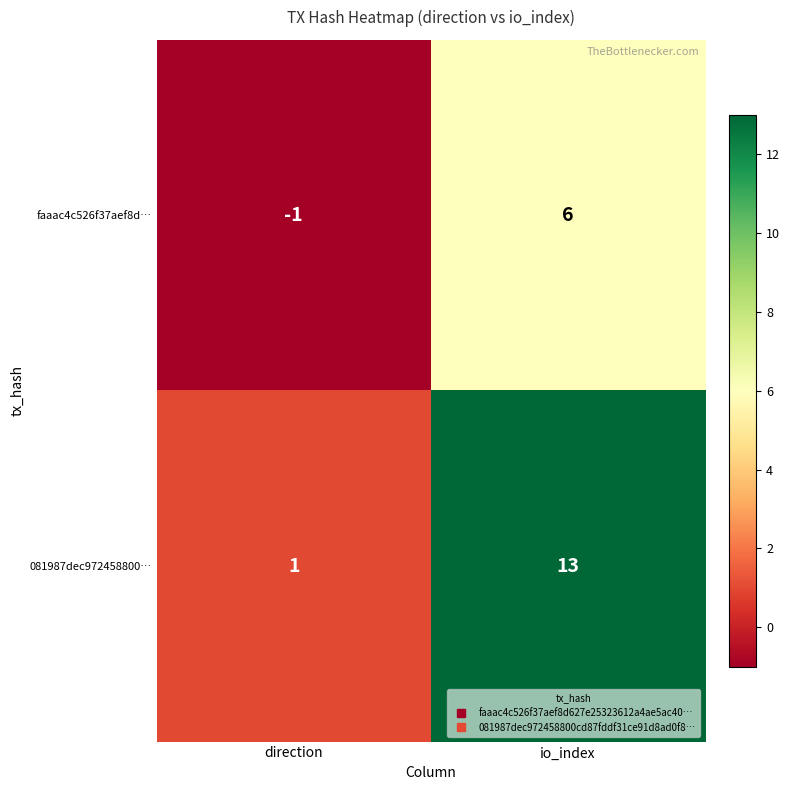

What is the difference between the maximum and minimum values in the faaac4c526f37aef8d… series?

7